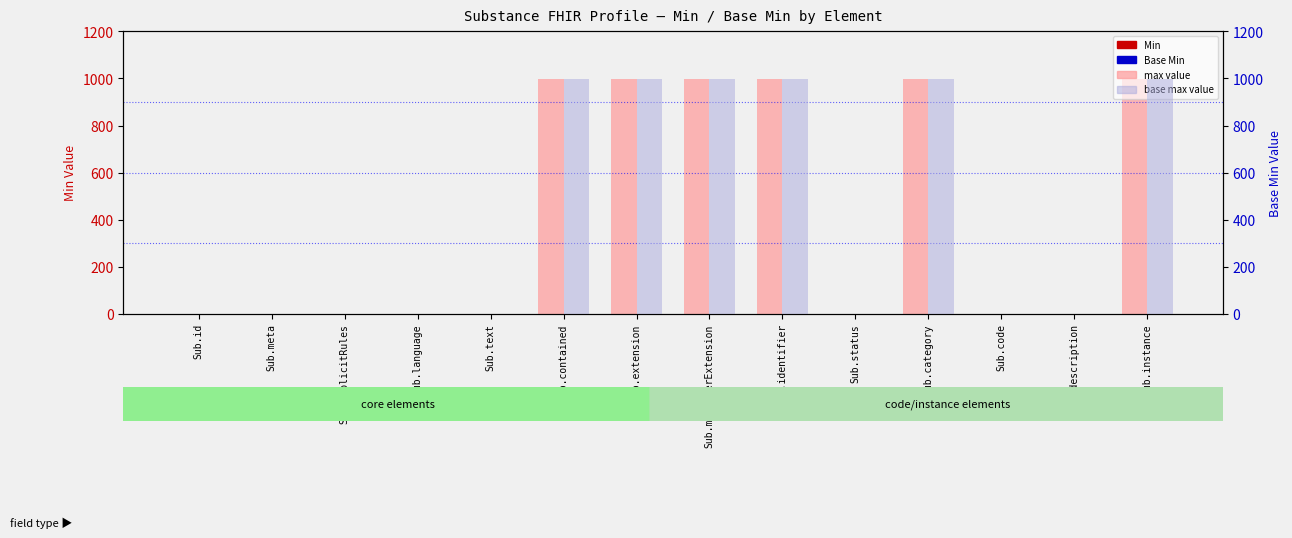

Reading left to right, extract all data points from this chart.

max value: 1	1	1	1	1	999	999	999	999	1	999	1	1	999
Min: 0	0	0	0	0	0	0	0	0	0	0	1	0	0
base max value: 1	1	1	1	1	999	999	999	999	1	999	1	1	999
Base Min: 0	0	0	0	0	0	0	0	0	0	0	1	0	0